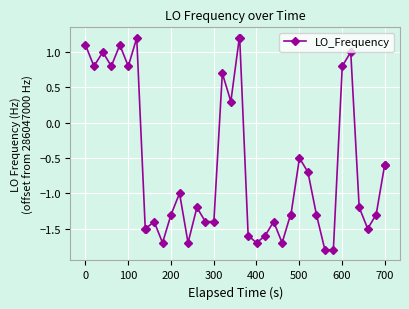

What is the value of the 23rd point from the left?

-1.7